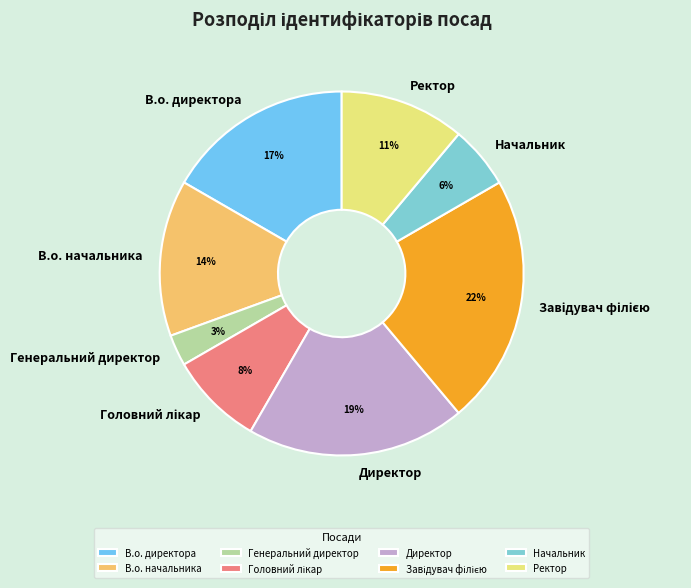

Is the sum of В.о. начальника and Директор greater than half?

No